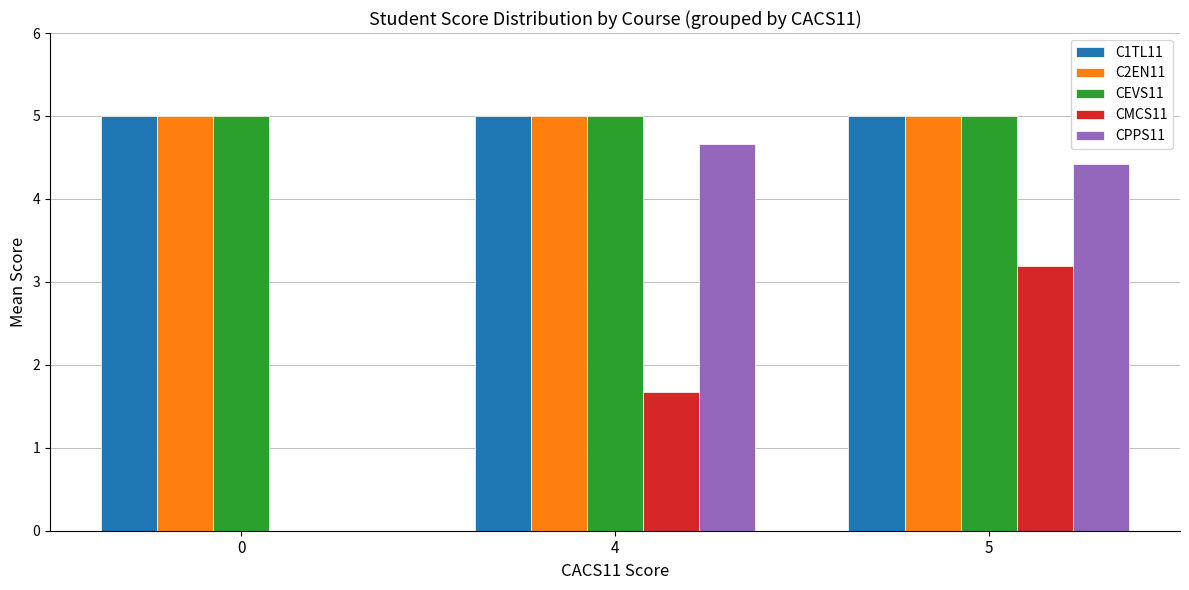

At which category is the sum across all series the highest?

5